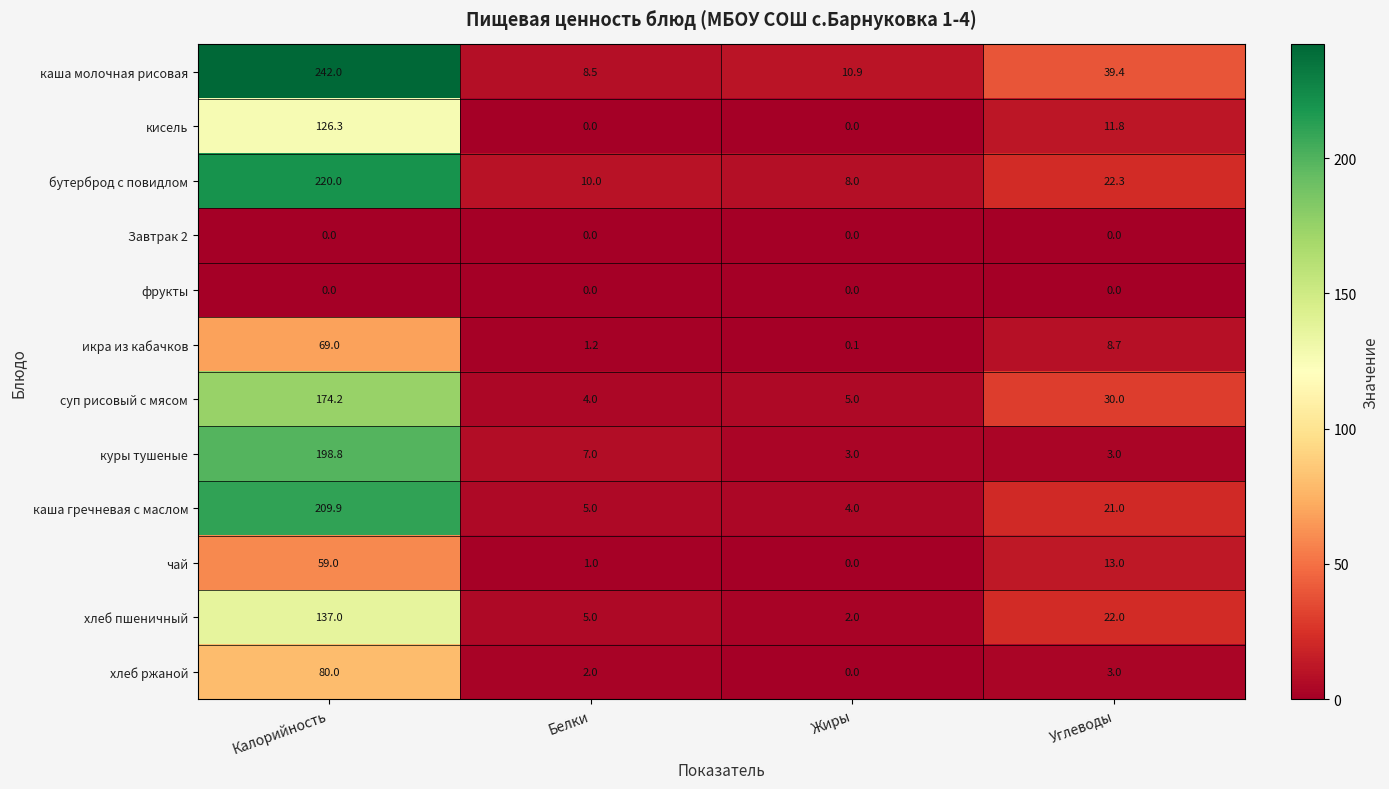

What is the greatest value displayed?

242.0